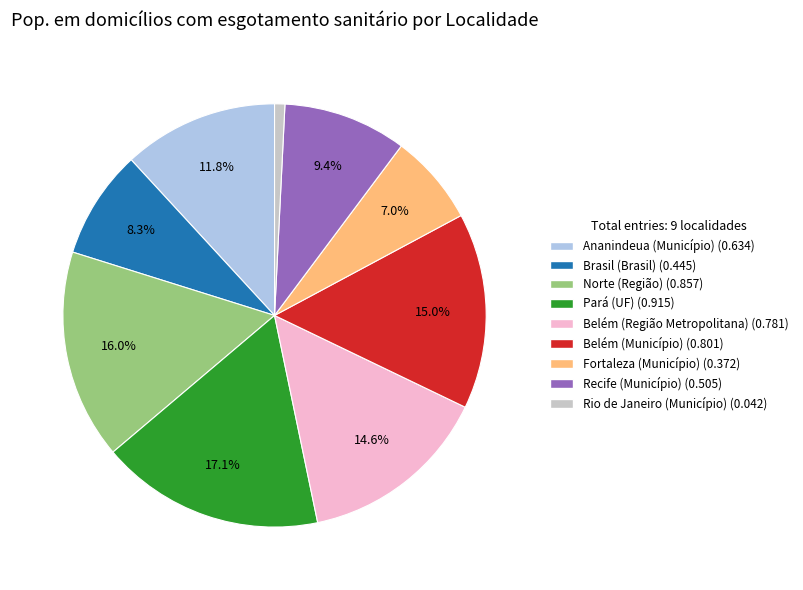

To the nearest percent, what portion does Fortaleza (Município) represent?

7%